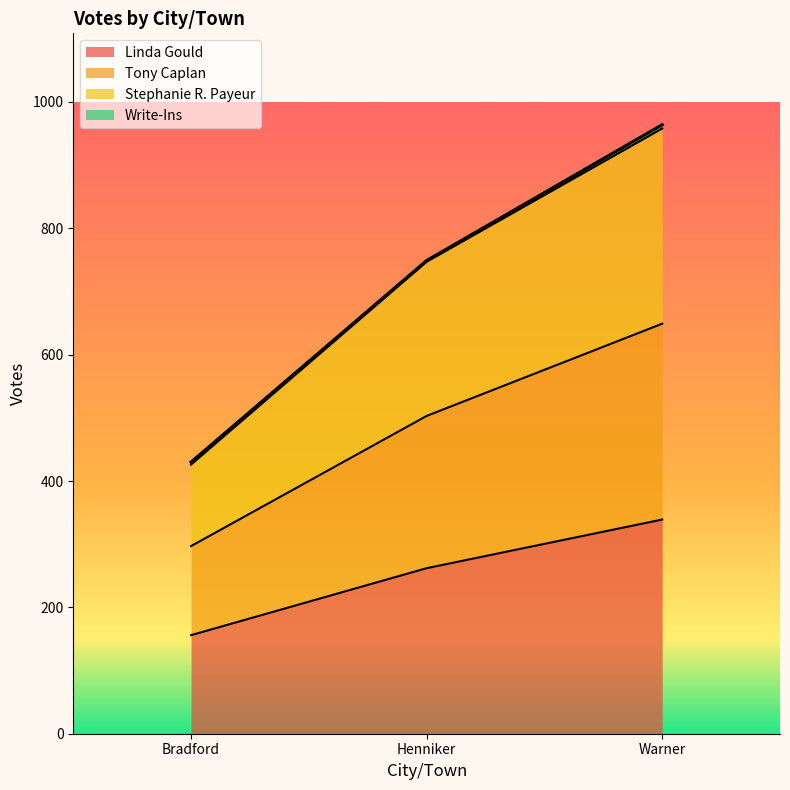

The value of Linda Gould at Bradford is 78. True or false?

False